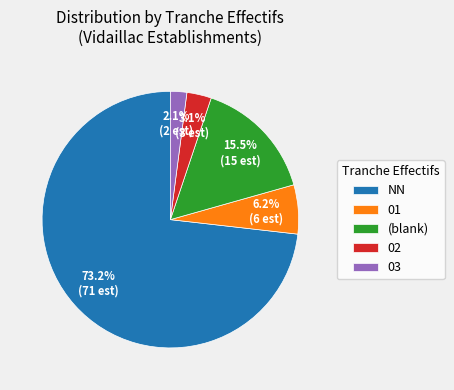

To the nearest percent, what portion does NN represent?

73%